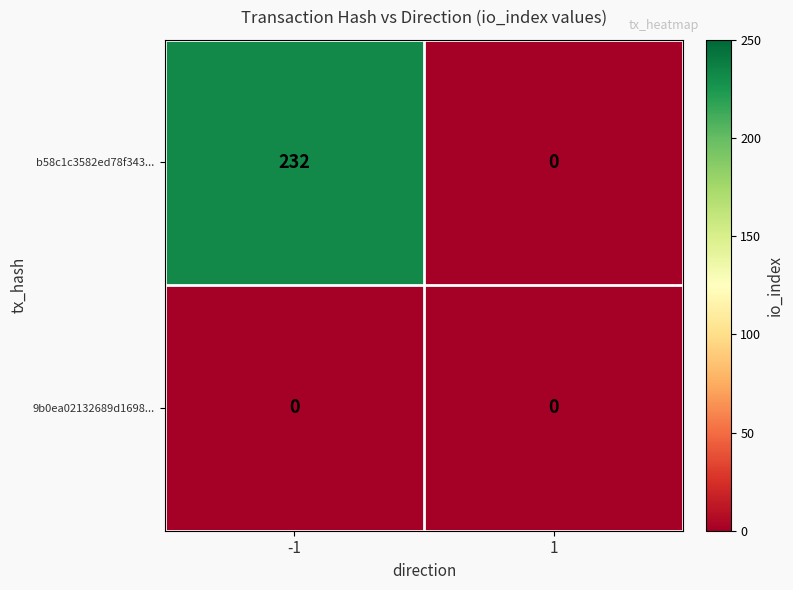

What is the spread (max minus min) of values at -1?

232